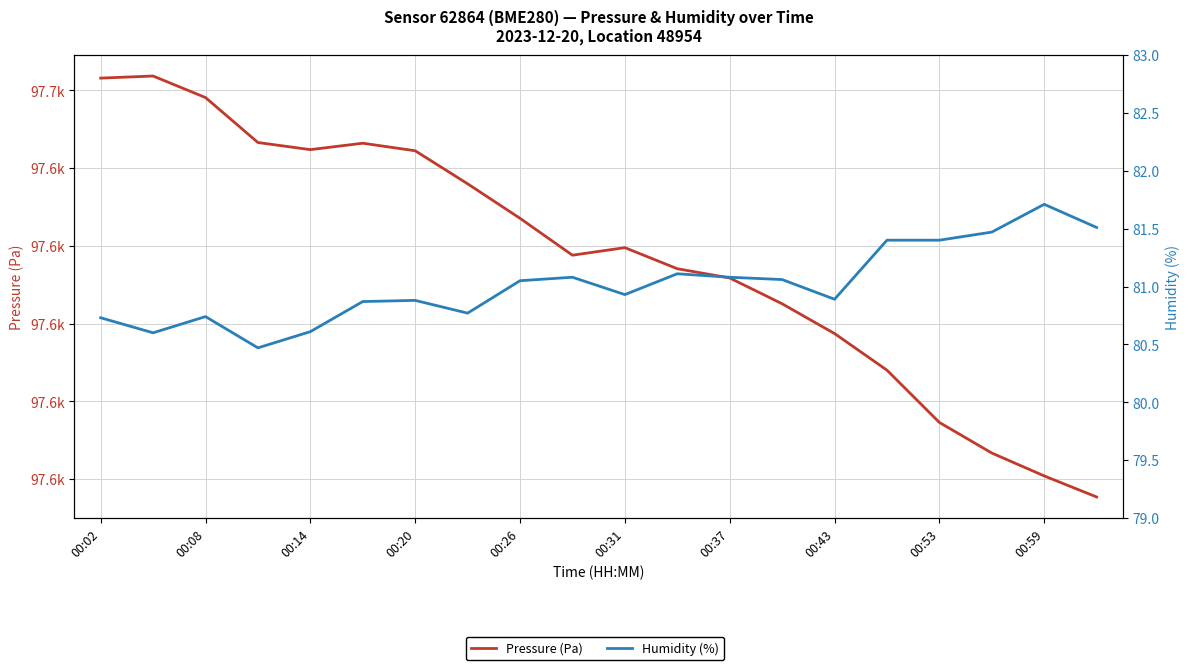

Is it true that Pressure (Pa) equals 152098.7 at 15?

False